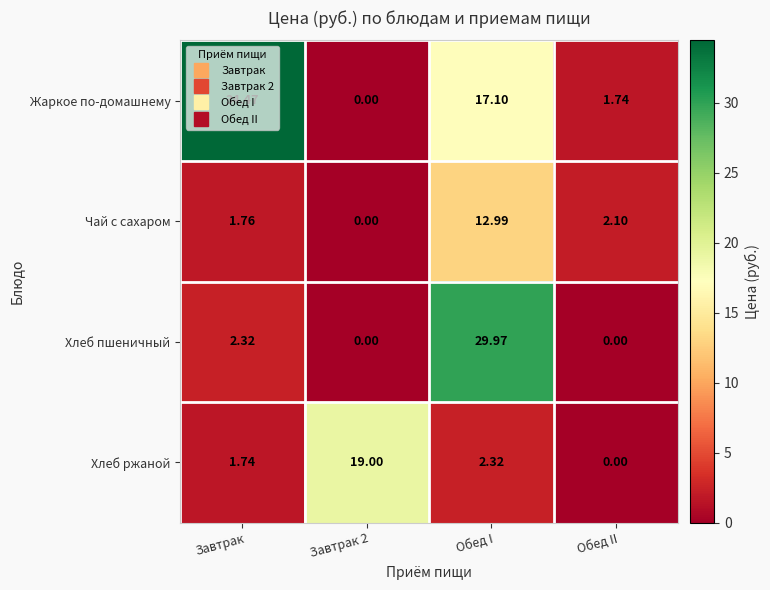

At how many categories does at least one series exceed 21?

2